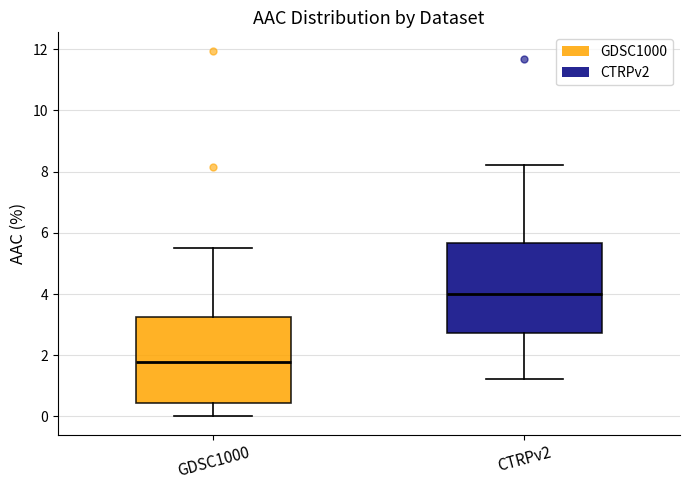

Which box has the lowest median line?

GDSC1000